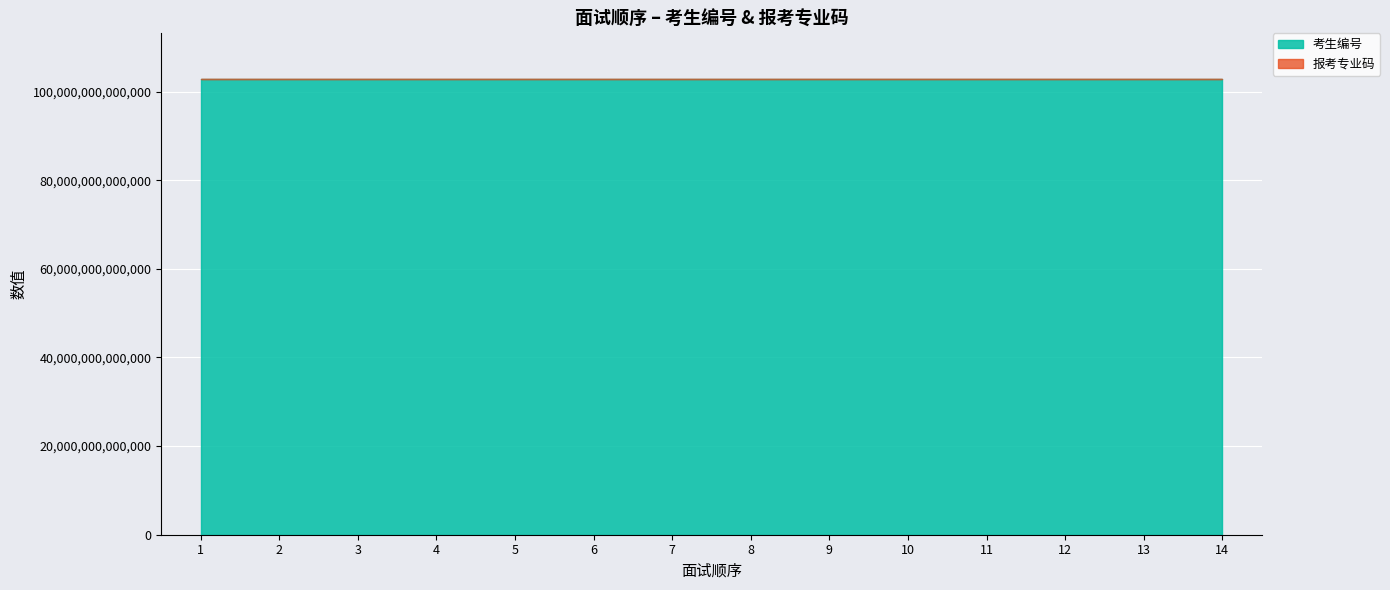

True or false: 报考专业码 has a value of 150363 at 13.

False